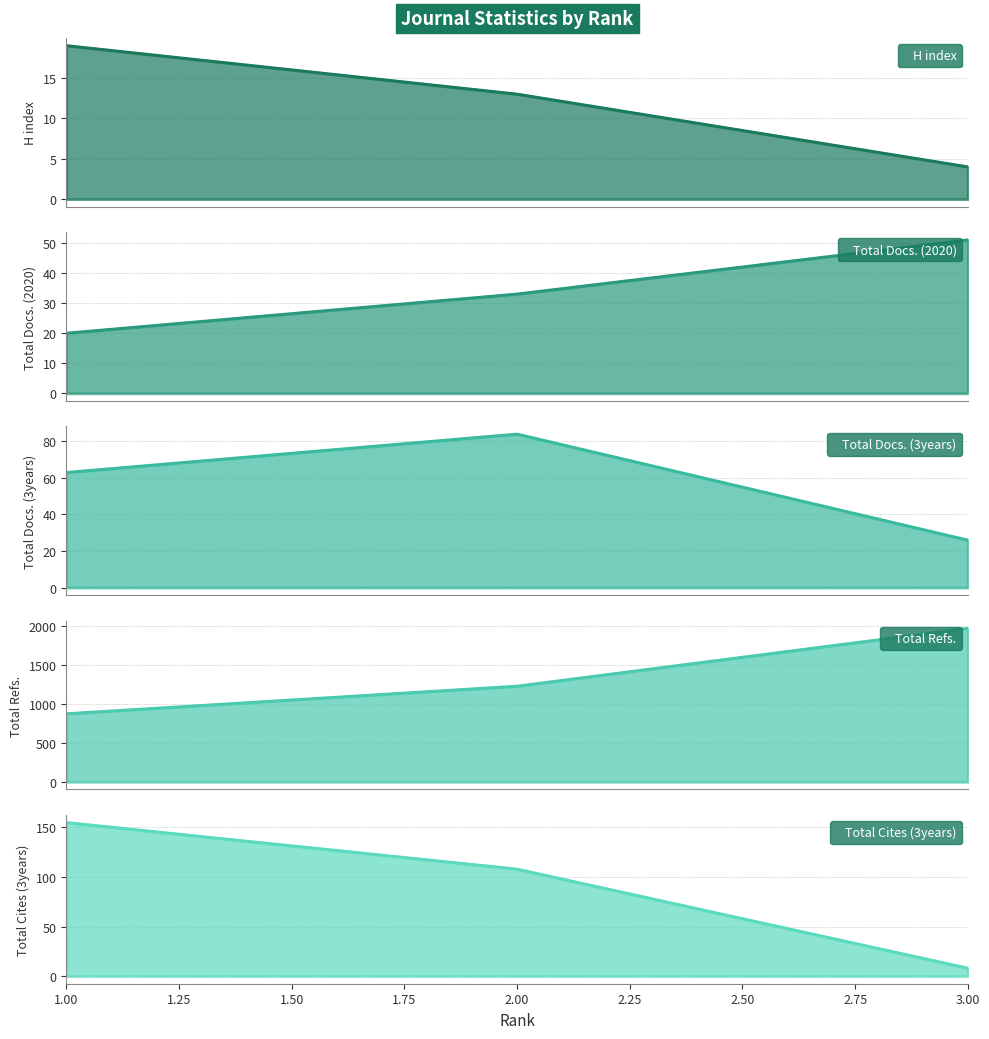

What is the highest value of the Total Cites (3years) series?

155